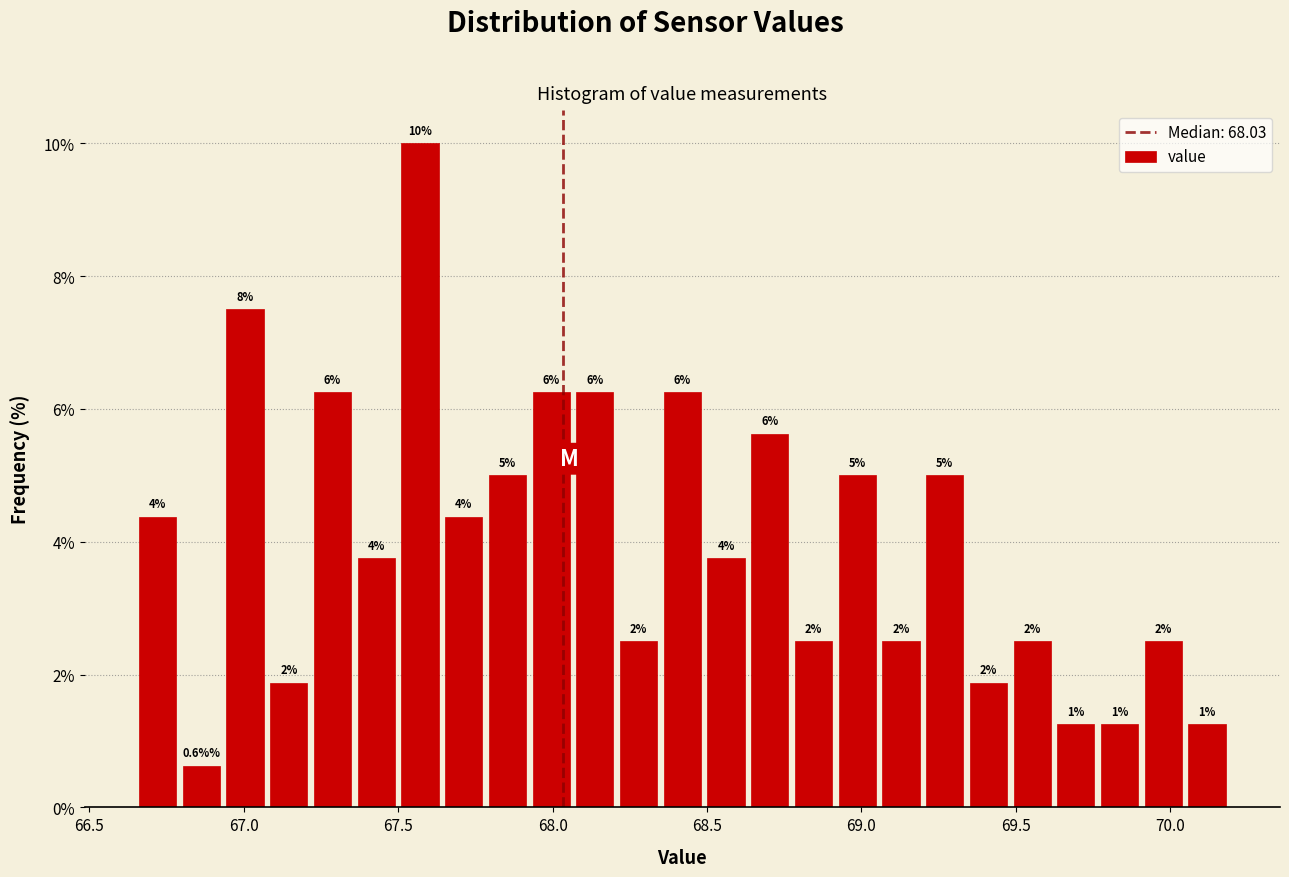

Around what value on the x-axis is the tallest bar? Give the approximate position of its centre, as read against the axis.

67.55